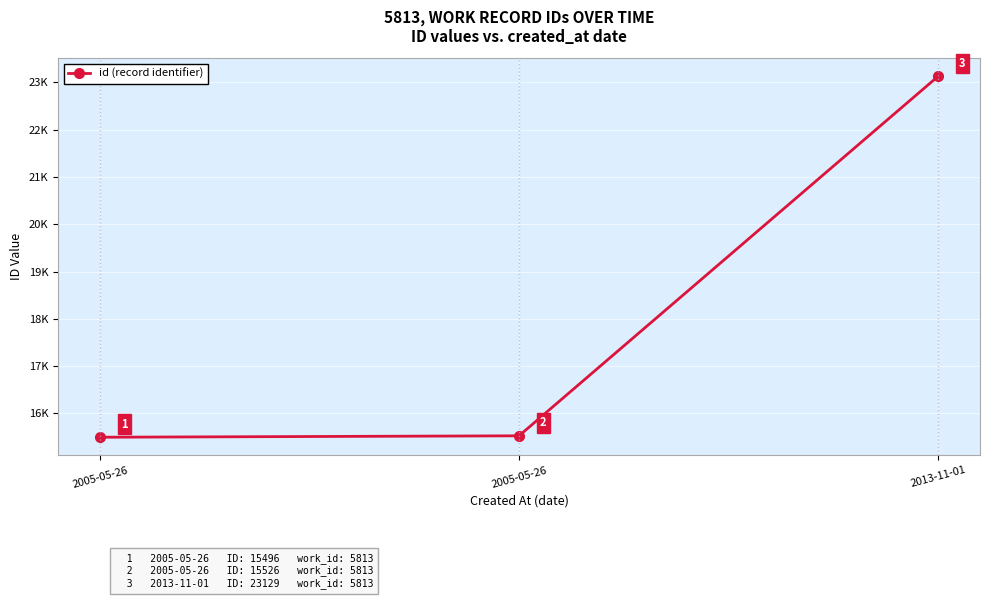

Where does the data first go above 15526?

2013-11-01